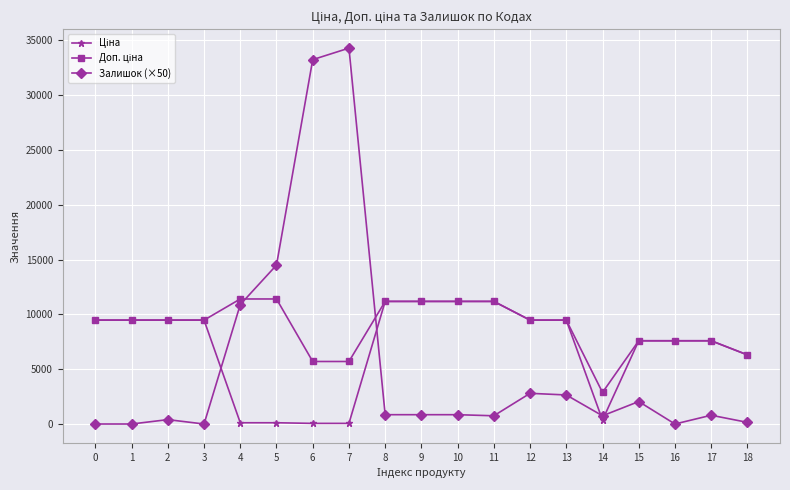

At how many categories does at least one series exceed 29167?

2